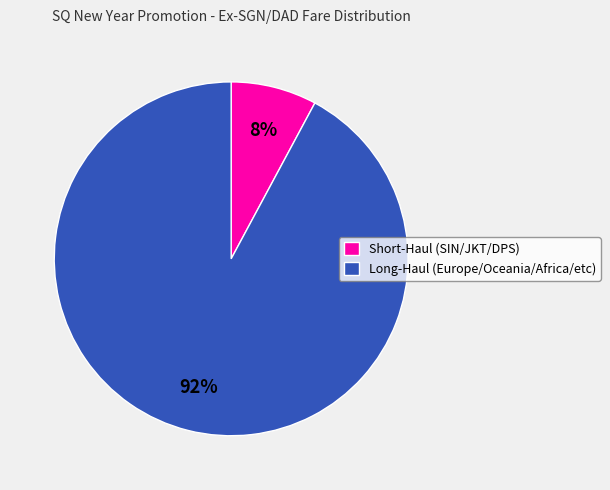

What percentage is the Short-Haul (SIN/JKT/DPS) slice, to the nearest percent?

8%